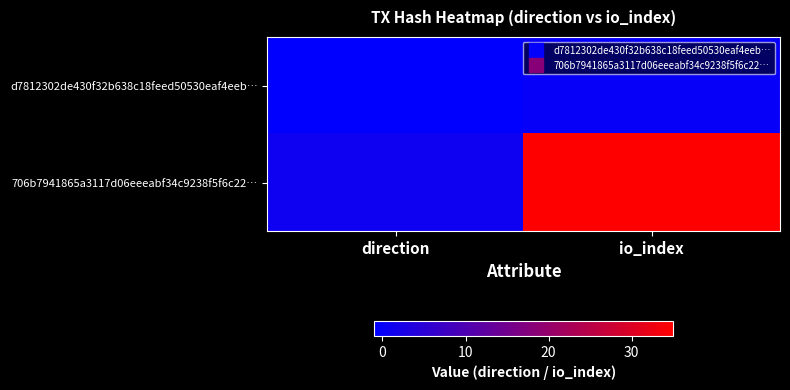

Rank the series by their average value, from highest to lowest.

706b7941865a3117d06eeeabf34c9238f5f6c22…, d7812302de430f32b638c18feed50530eaf4eeb…